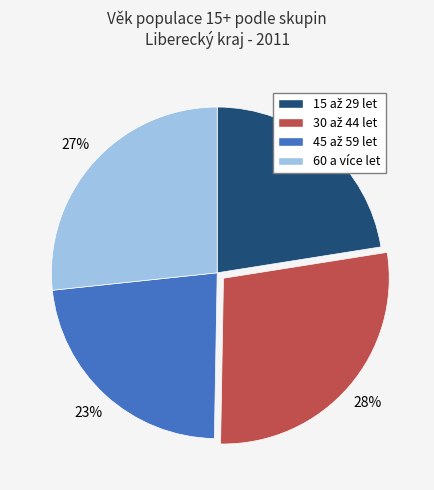

True or false: 60 a více let accounts for 33% of the total.

False